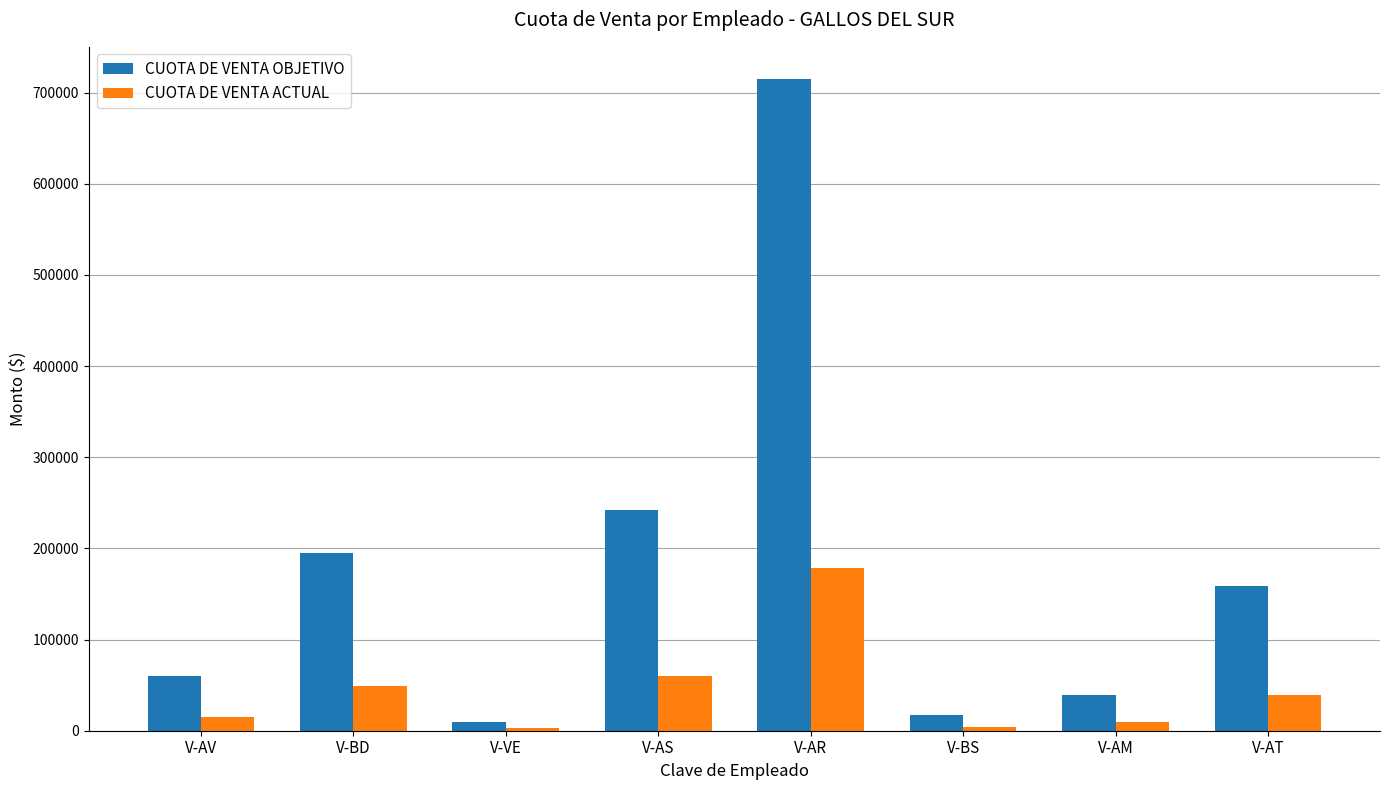

What position from the right is V-VE?

6